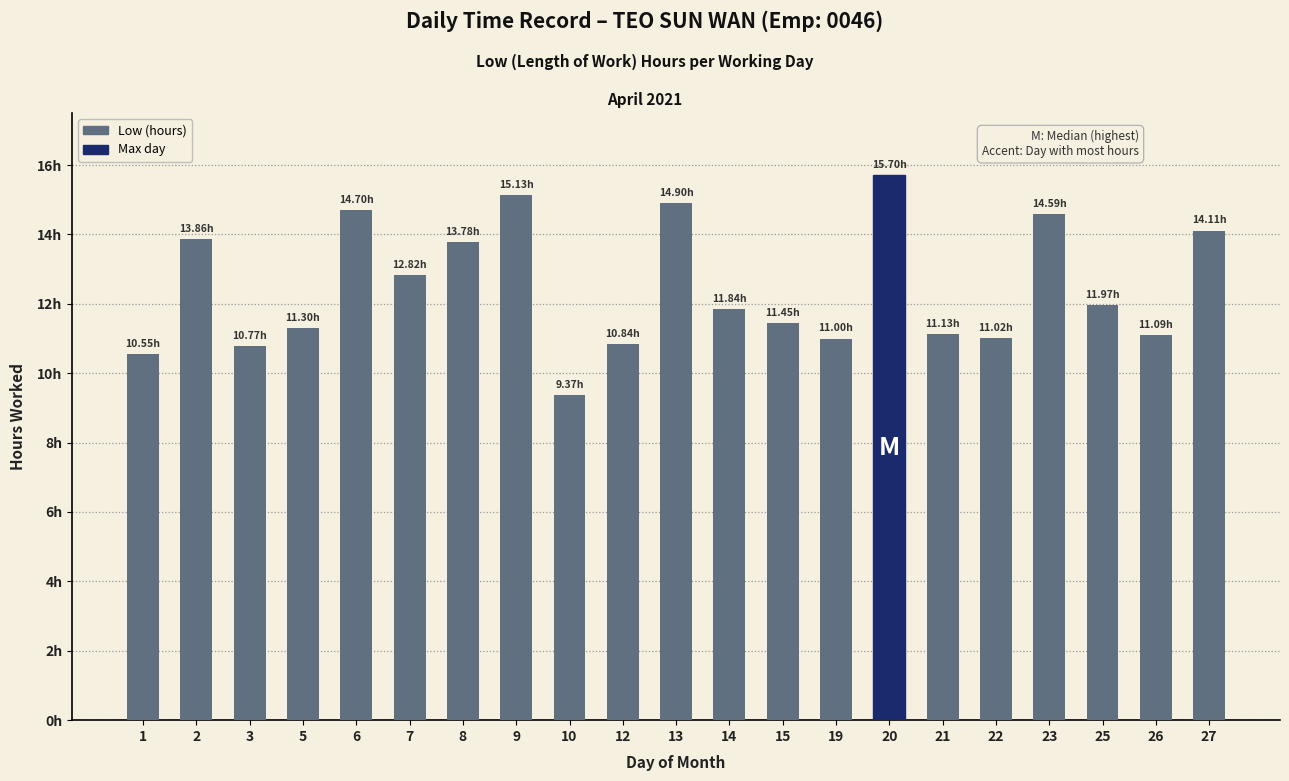

Reading left to right, transcribe all the data shown in this chart.

10.6	13.9	10.8	11.3	14.7	12.8	13.8	15.1	9.4	10.8	14.9	11.8	11.4	11.0	15.7	11.1	11.0	14.6	12.0	11.1	14.1